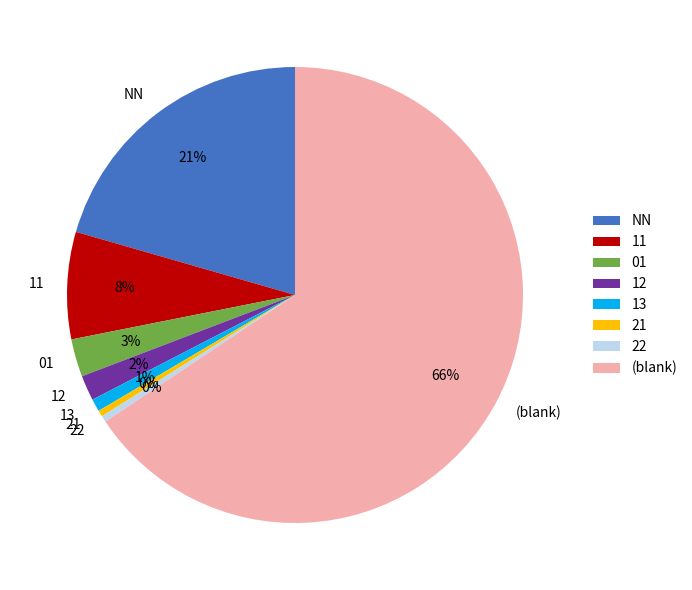

Is it true that 12 is 14% of the pie?

False